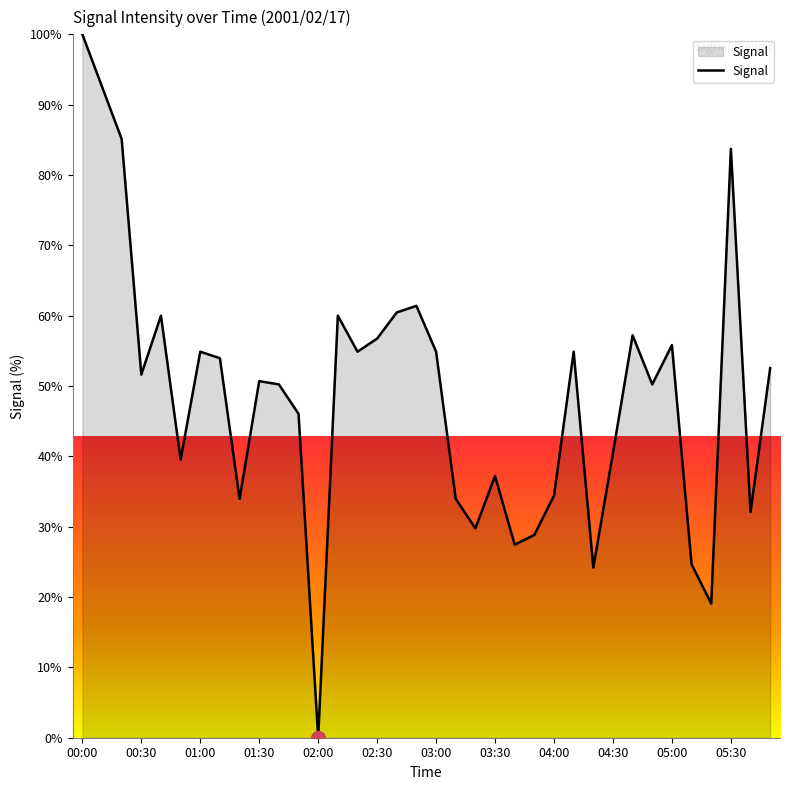

What is the difference between the maximum and minimum values?

100.0